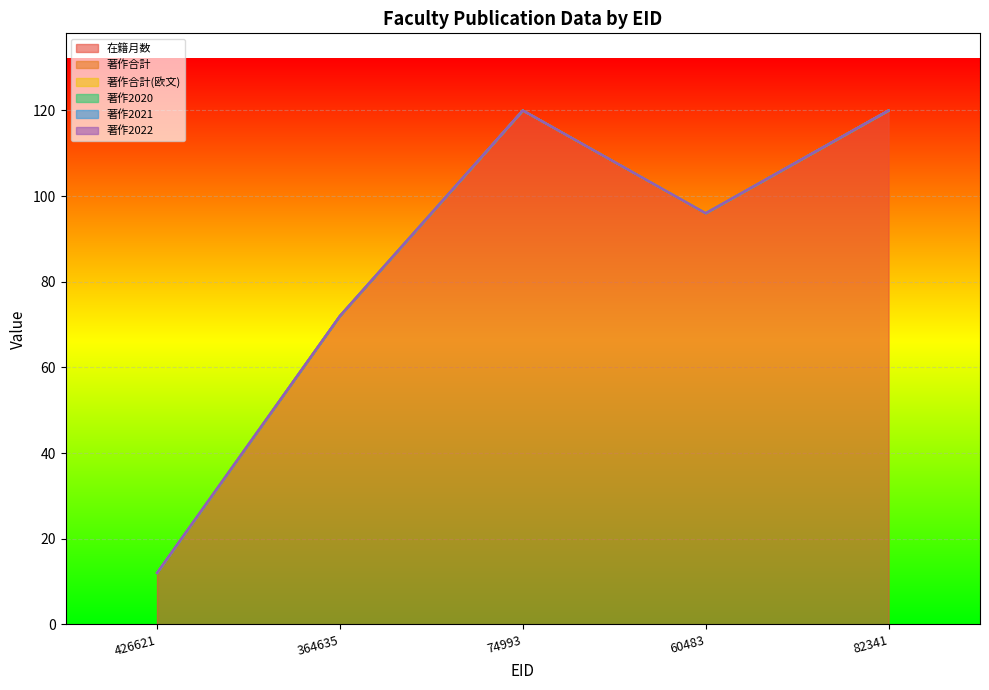

What is the label of the 5th point from the left?

82341